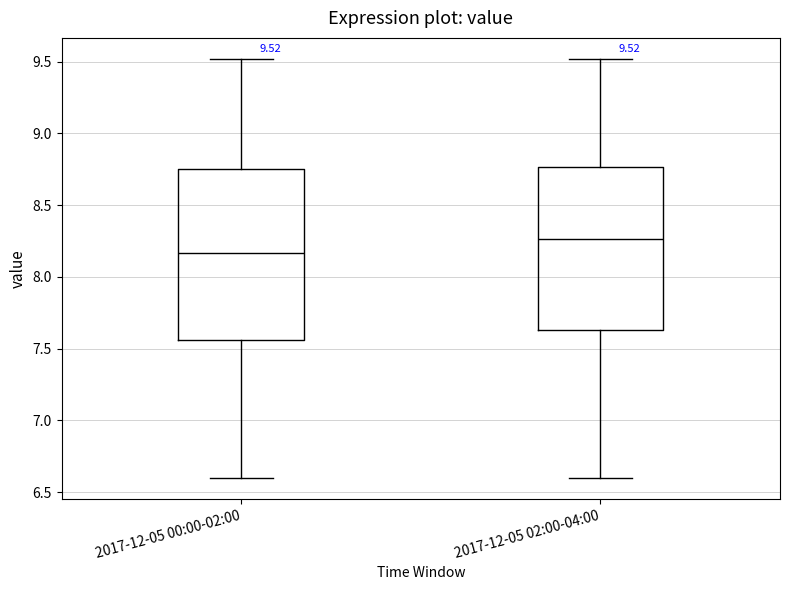

Comparing the boxes themselves (not the whiskers), which one is the tallest?

2017-12-05 00:00-02:00